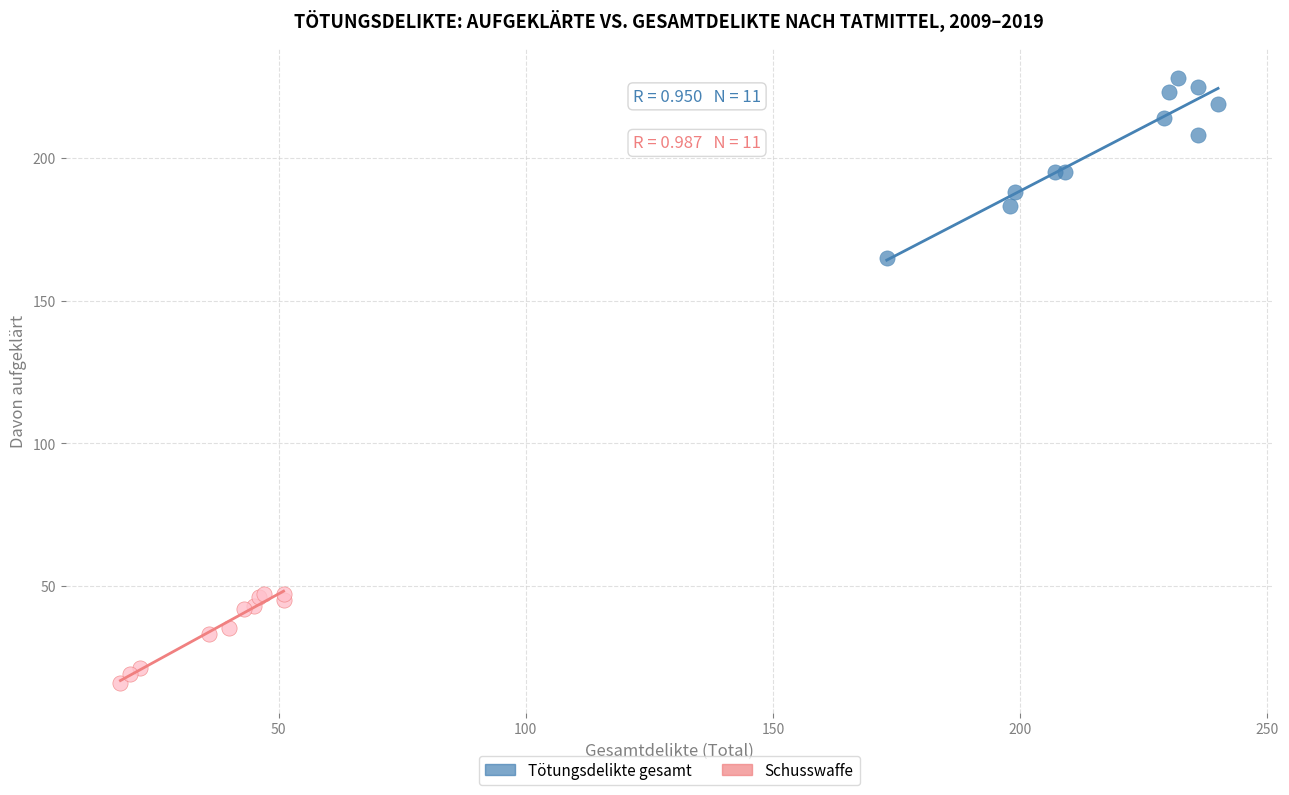

Which series has the largest Y range (max minus min)?

Tötungsdelikte gesamt